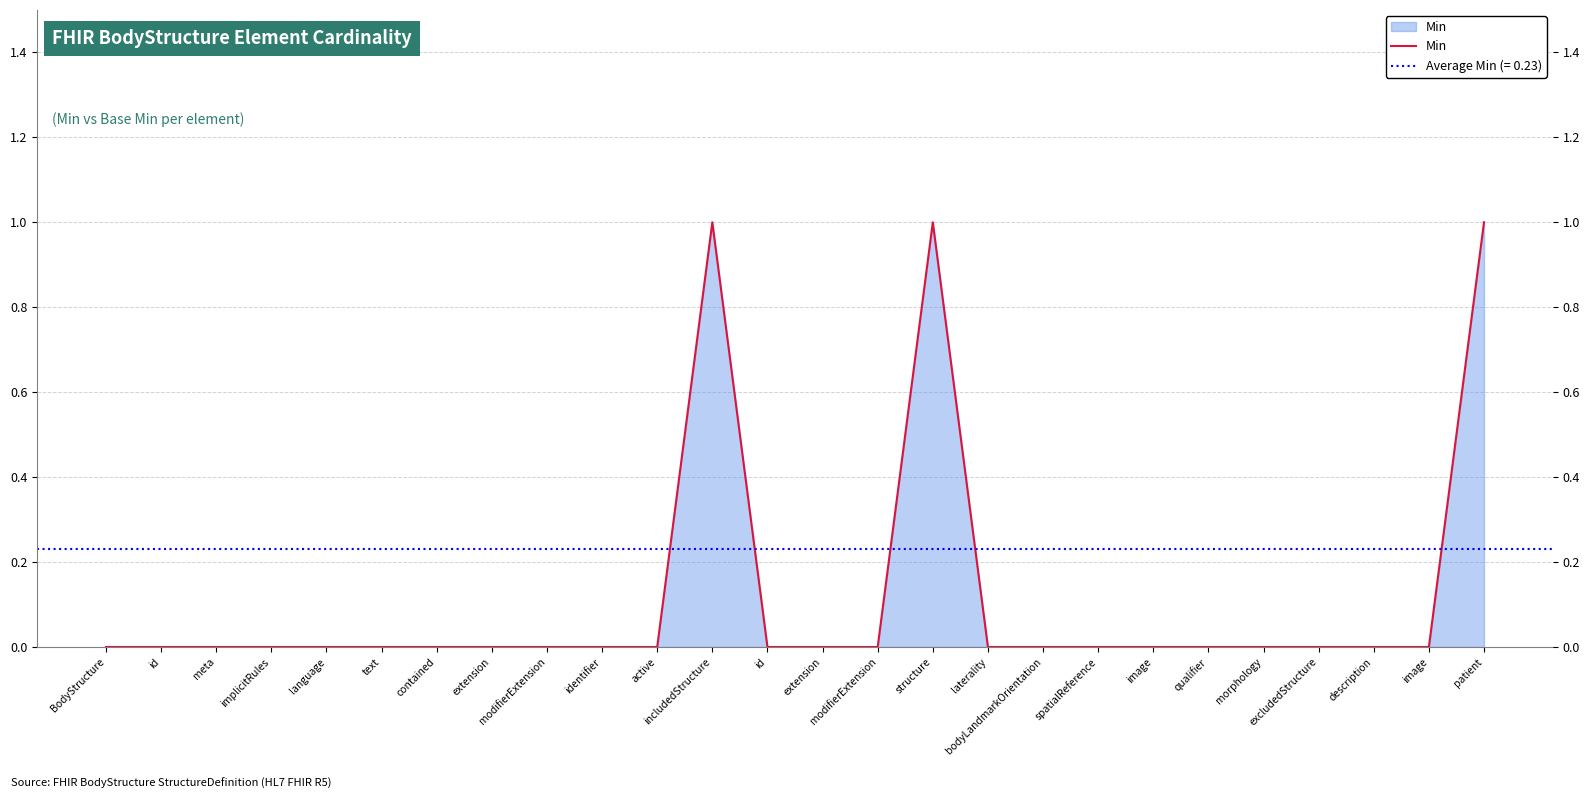

Rank the categories by value from highest to lowest.

includedStructure, structure, patient, BodyStructure, id, meta, implicitRules, language, text, contained, extension, modifierExtension, identifier, active, id, extension, modifierExtension, laterality, bodyLandmarkOrientation, spatialReference, image, qualifier, morphology, excludedStructure, description, image